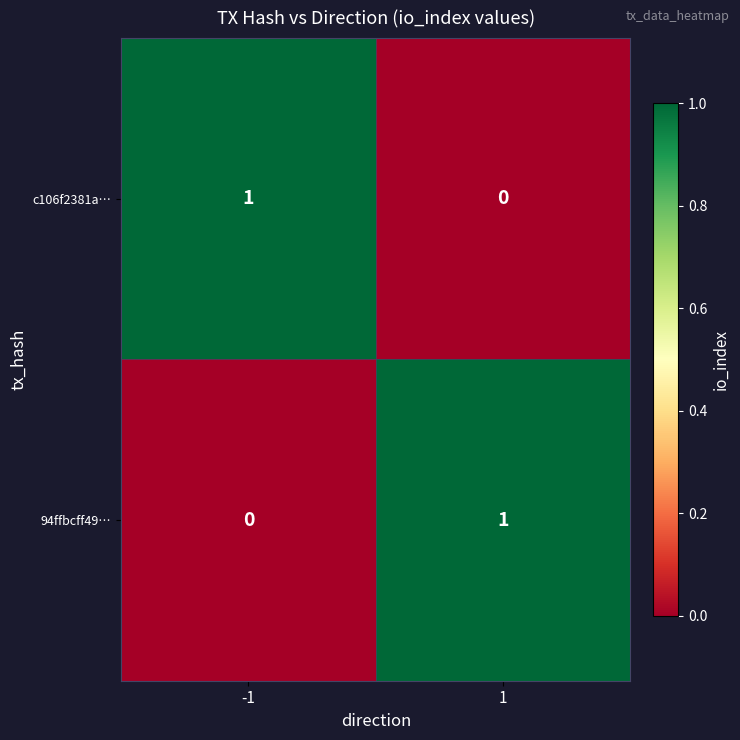

Count the number of categories in the chart.

2